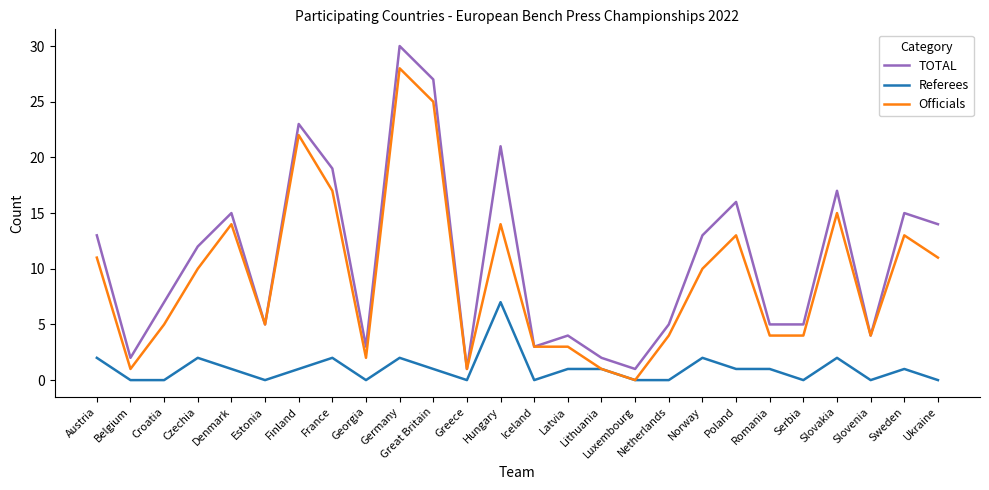

At how many categories does at least one series exceed 0?

26